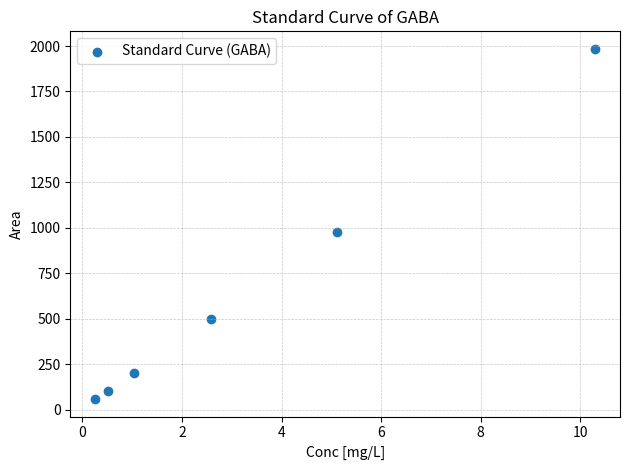

What is the range of X values (max minus min)?

10.0